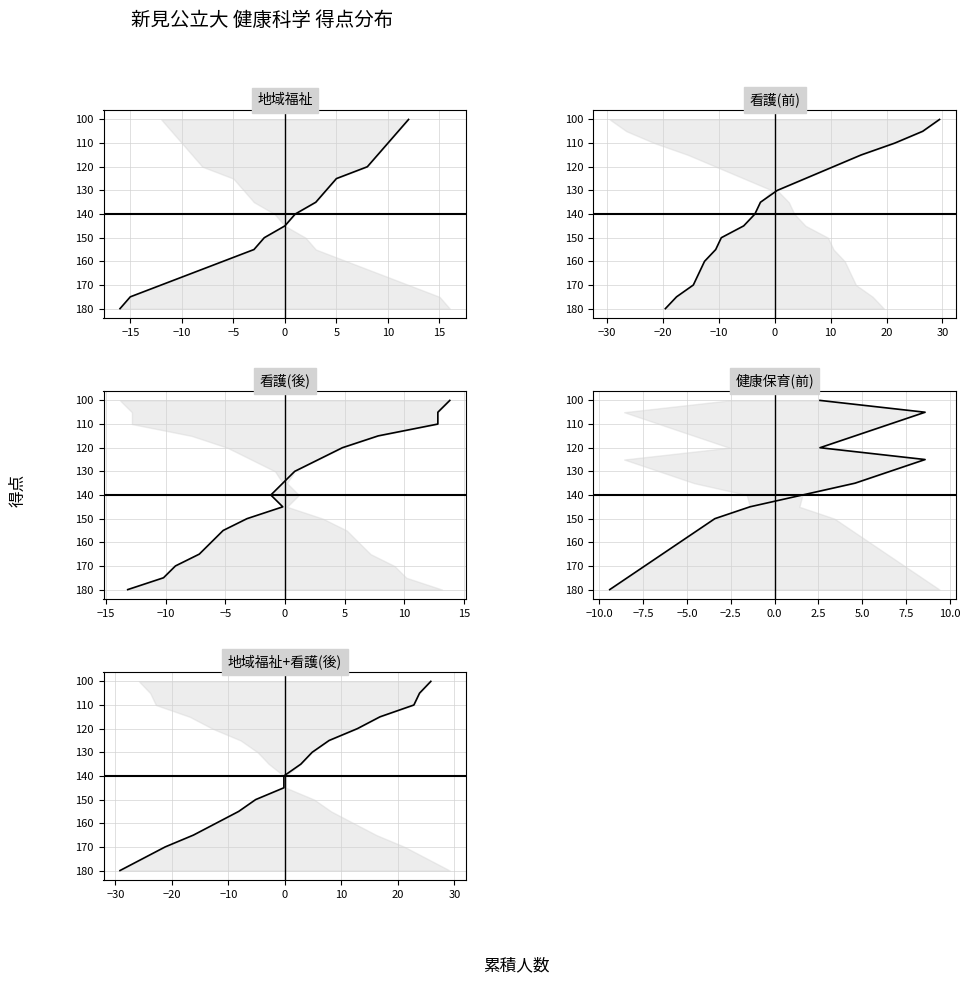

What are all the series names shown in the legend?

地域福祉, 看護(後)